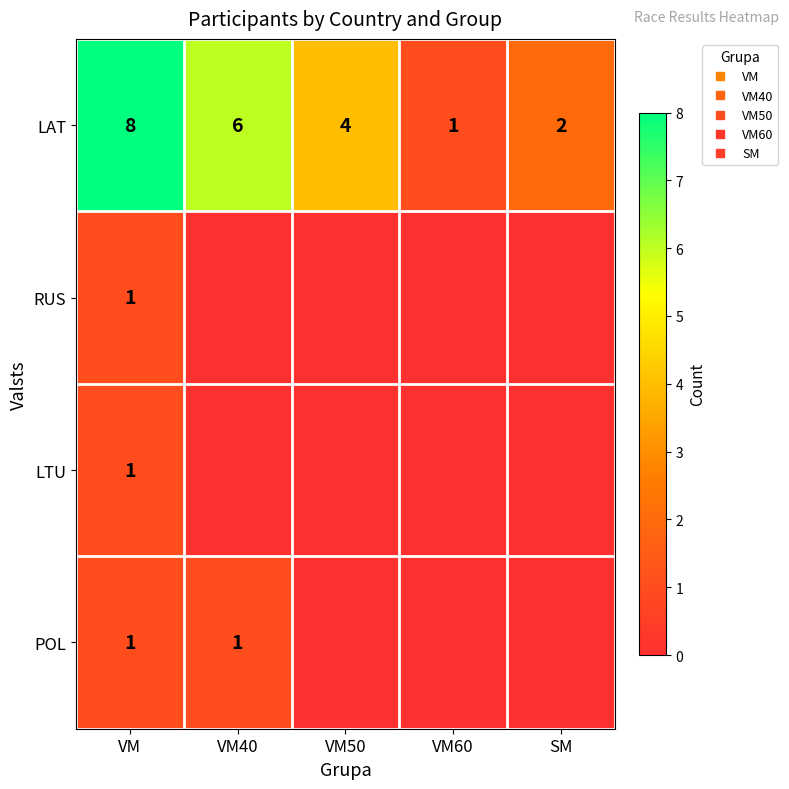

What is the sum of all LTU values?

1